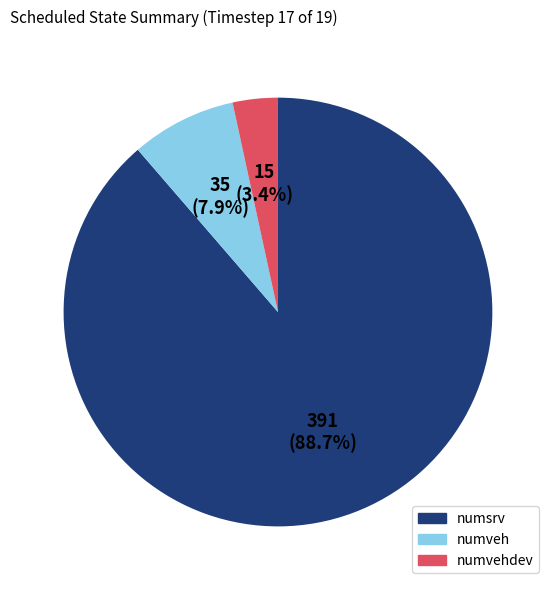

Is there any slice that represents more than half of the pie?

Yes